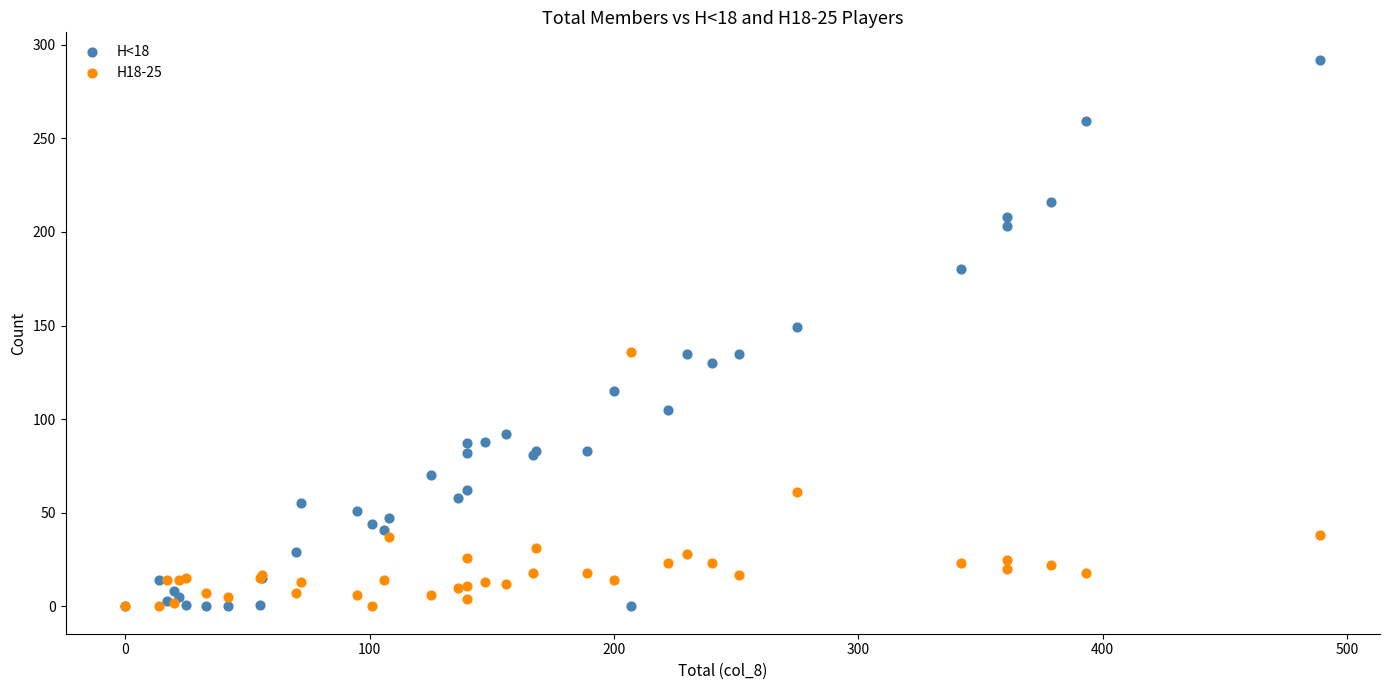

What are all the series names shown in the legend?

H<18, H18-25